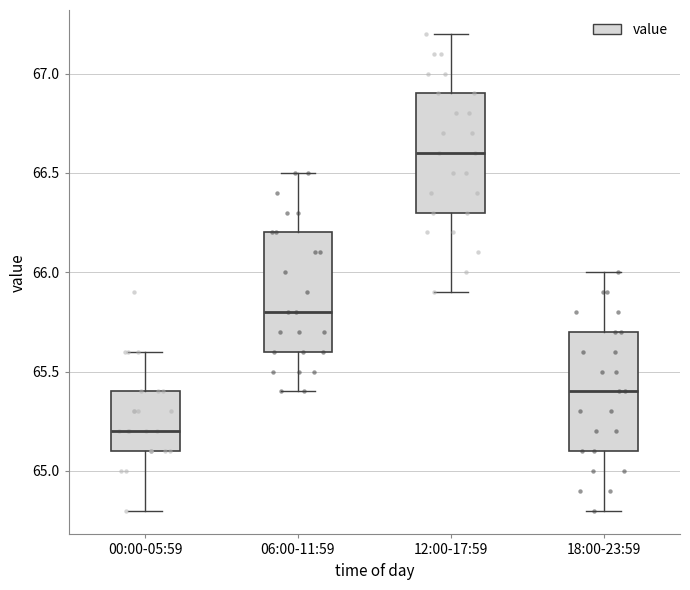

Reading left to right, read every box against the y-axis: the position of its median line, the range the box covers, and the ends of its whiskers. The values are not printed on the chart, so give them approximately, as read against the axis.

00:00-05:59: median 65.2, box 65.1 to 65.4, whiskers 64.8 to 65.6
06:00-11:59: median 65.8, box 65.6 to 66.2, whiskers 65.4 to 66.5
12:00-17:59: median 66.6, box 66.3 to 66.9, whiskers 65.9 to 67.2
18:00-23:59: median 65.4, box 65.1 to 65.7, whiskers 64.8 to 66.0